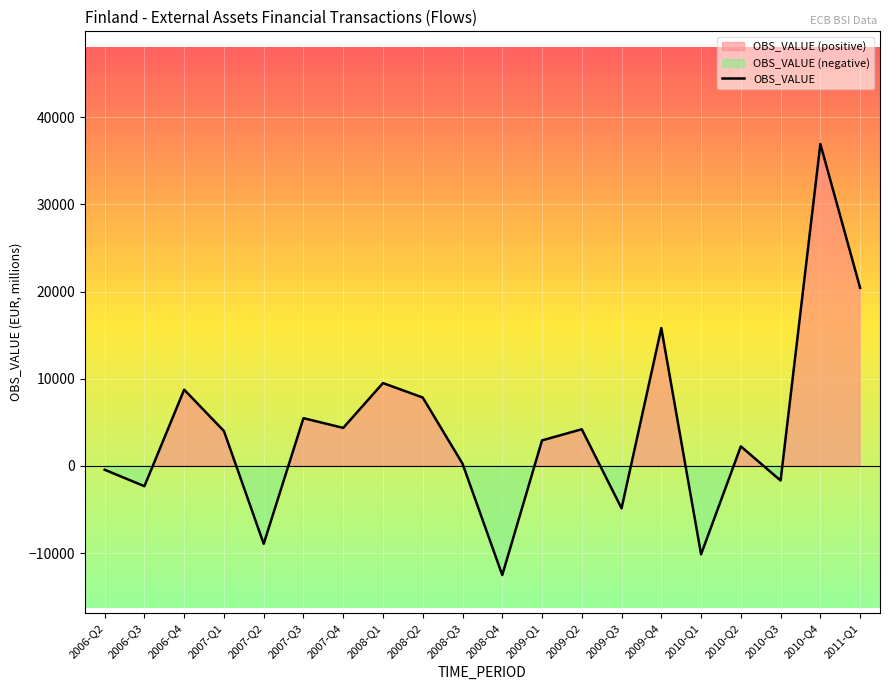

True or false: the data has more than 1 interior local peaks.

True